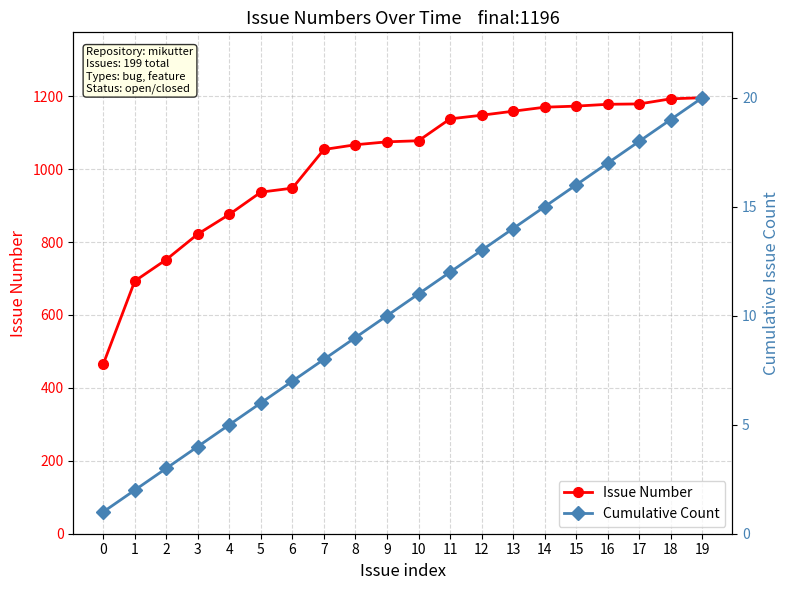

At how many categories does at least one series exceed 421?

20